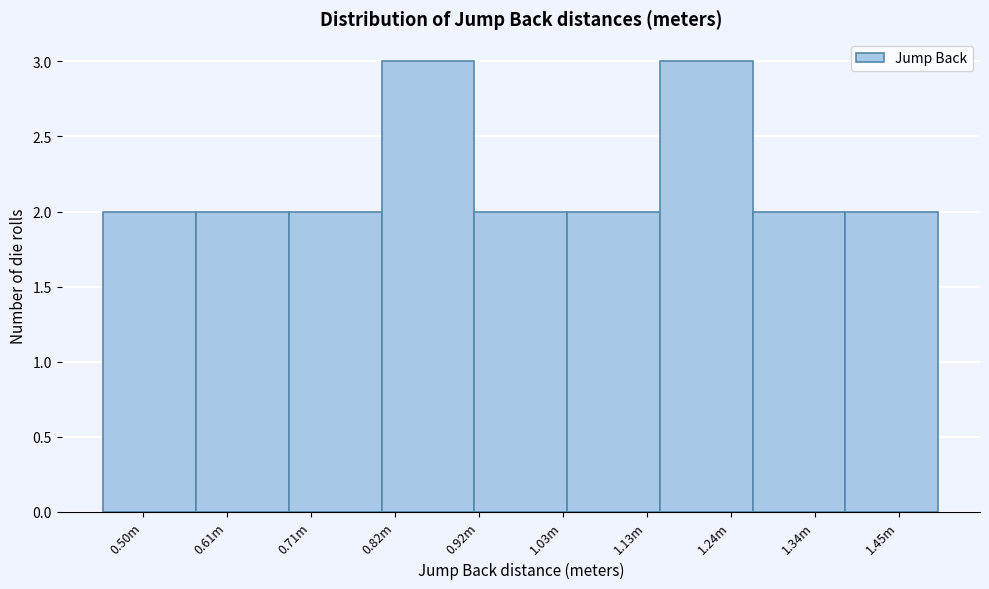

Reading left to right, extract all data points from this chart.

2	2	2	3	2	2	3	2	2